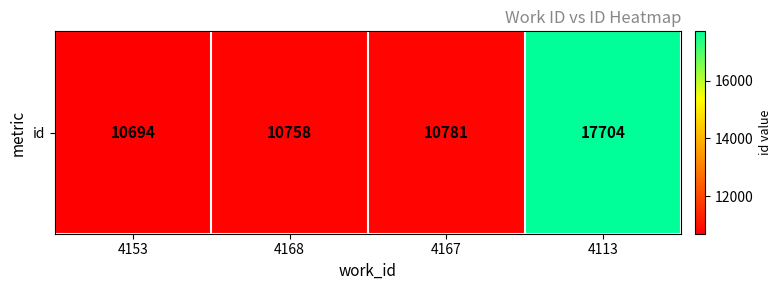

Reading left to right, transcribe all the data shown in this chart.

10694	10758	10781	17704